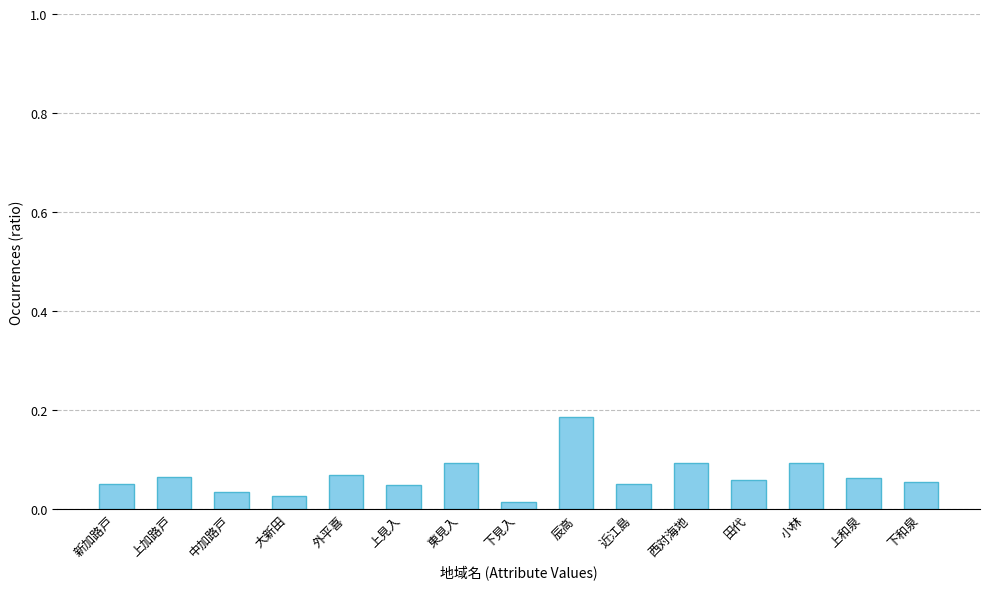

The chart shows a value of 0.1 at 近江島. True or false?

True